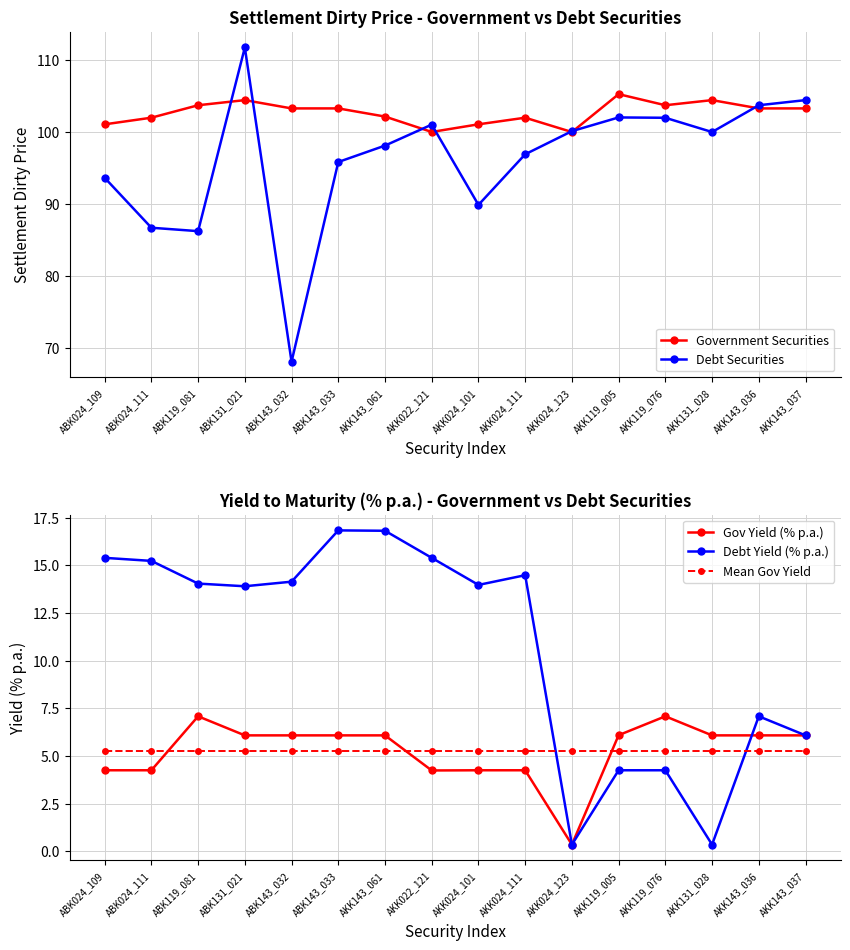

In Gov Yield (% p.a.), how many points are higher than both neighbors (excluding endpoints)?

2